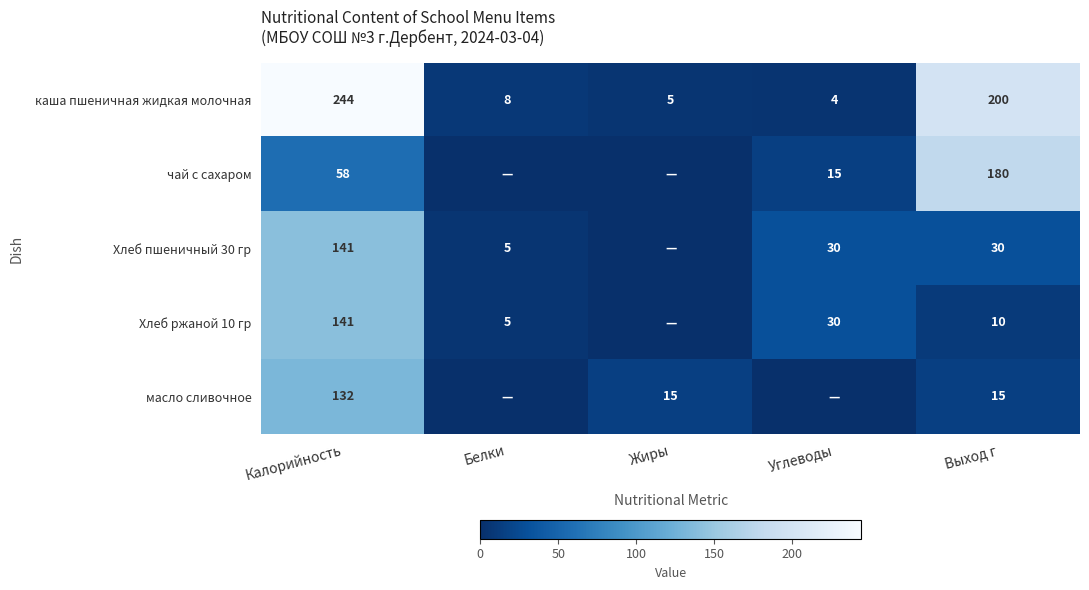

Is it true that Хлеб ржаной 10 гр equals 2 at Белки?

False